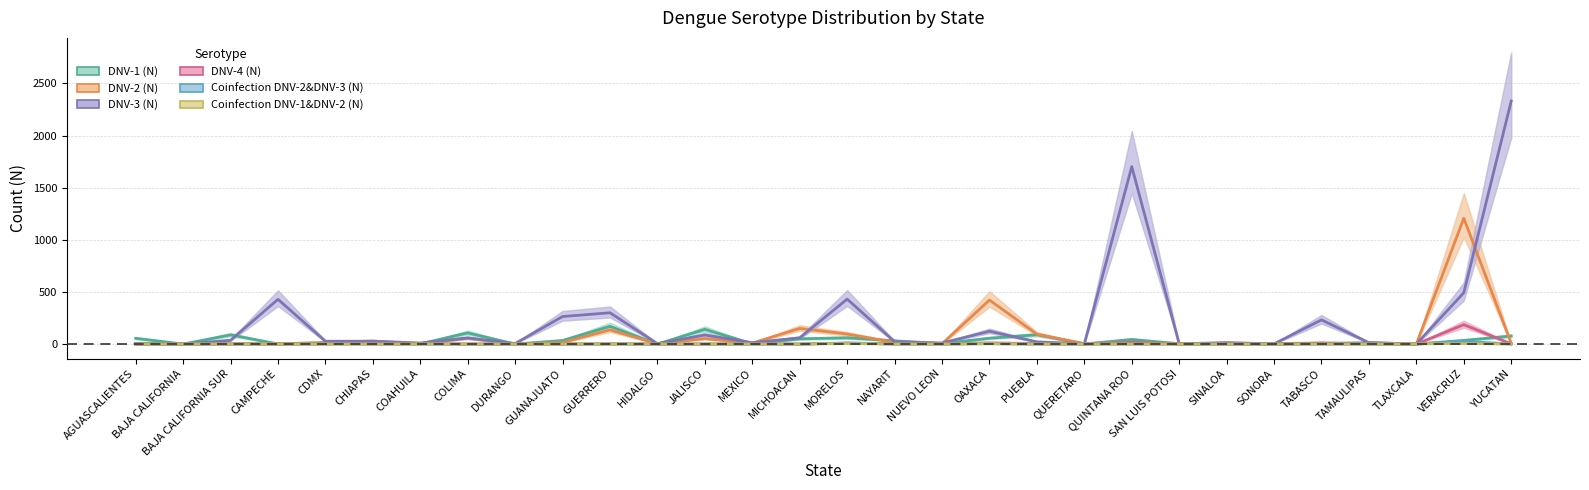

Where is the first local maximum for DNV-1 (N)?

BAJA CALIFORNIA SUR